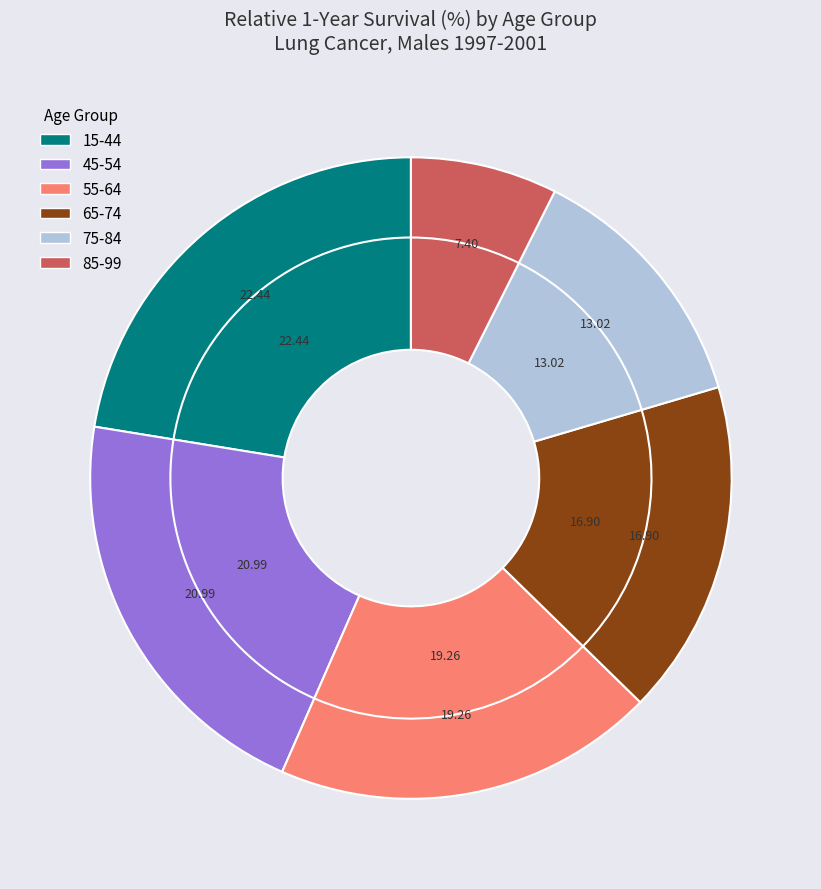

To the nearest percent, what is the difference between the 45-54 and 85-99 slice percentages?

14%